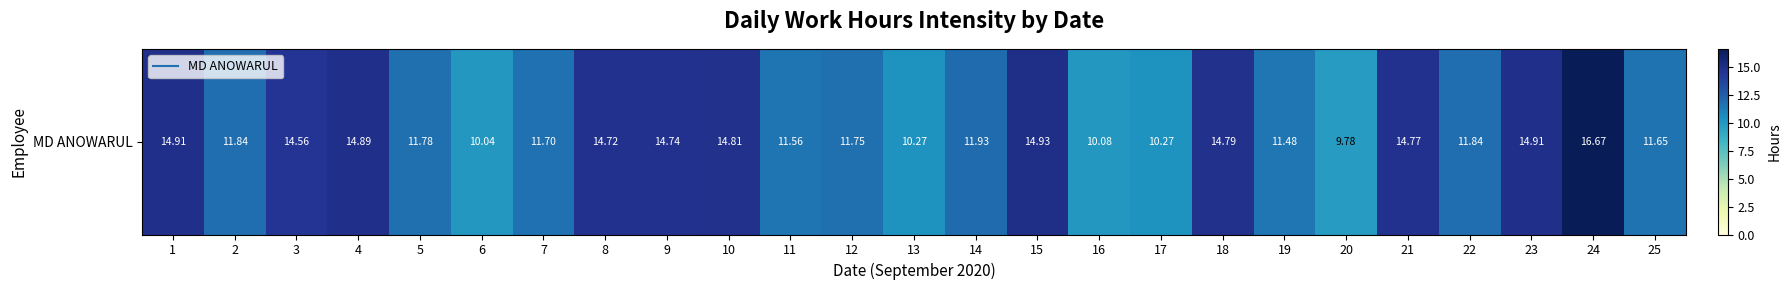

Which label corresponds to the largest value in the chart?

24